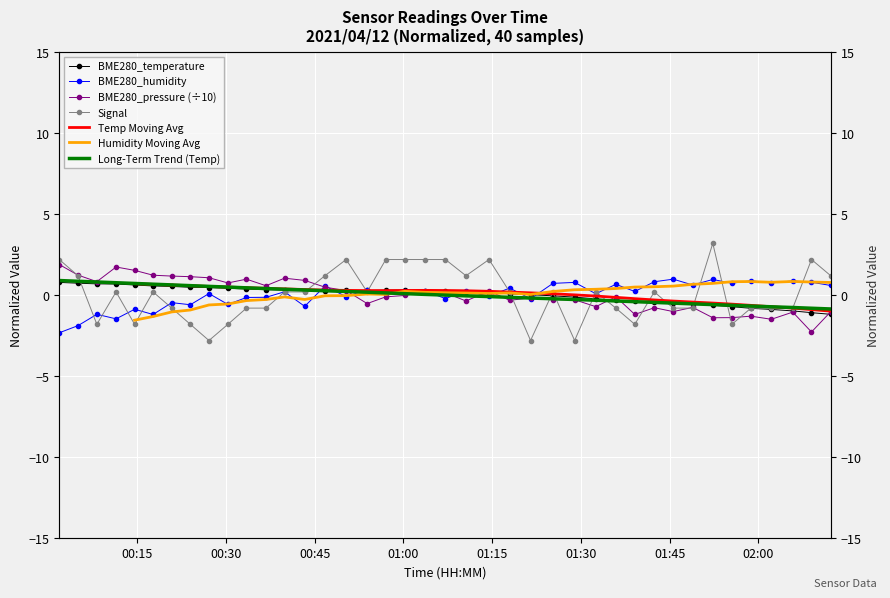

How many values in BME280_temperature are above zero?

25